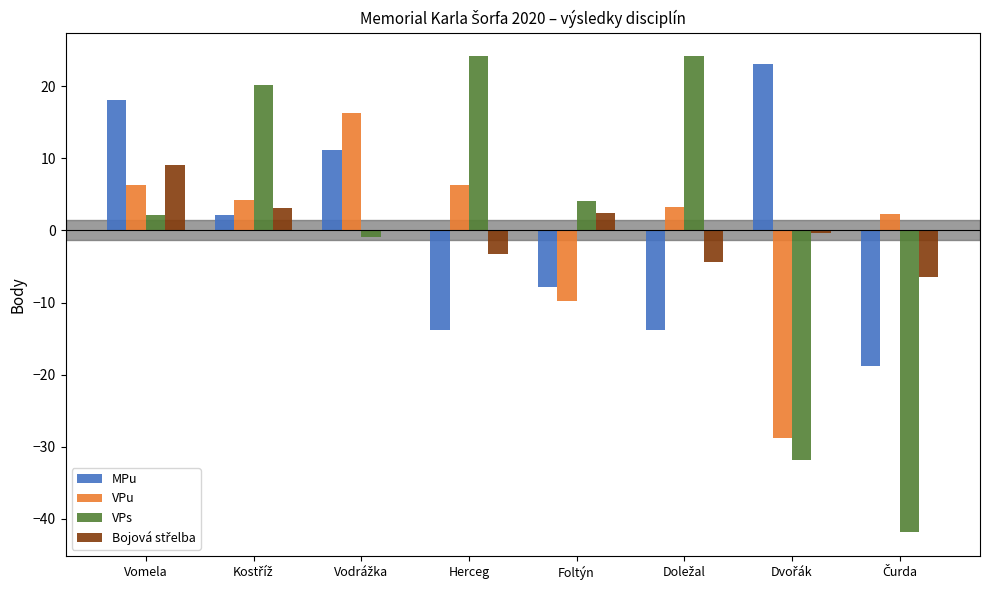

What is the maximum value shown in the chart?

24.1